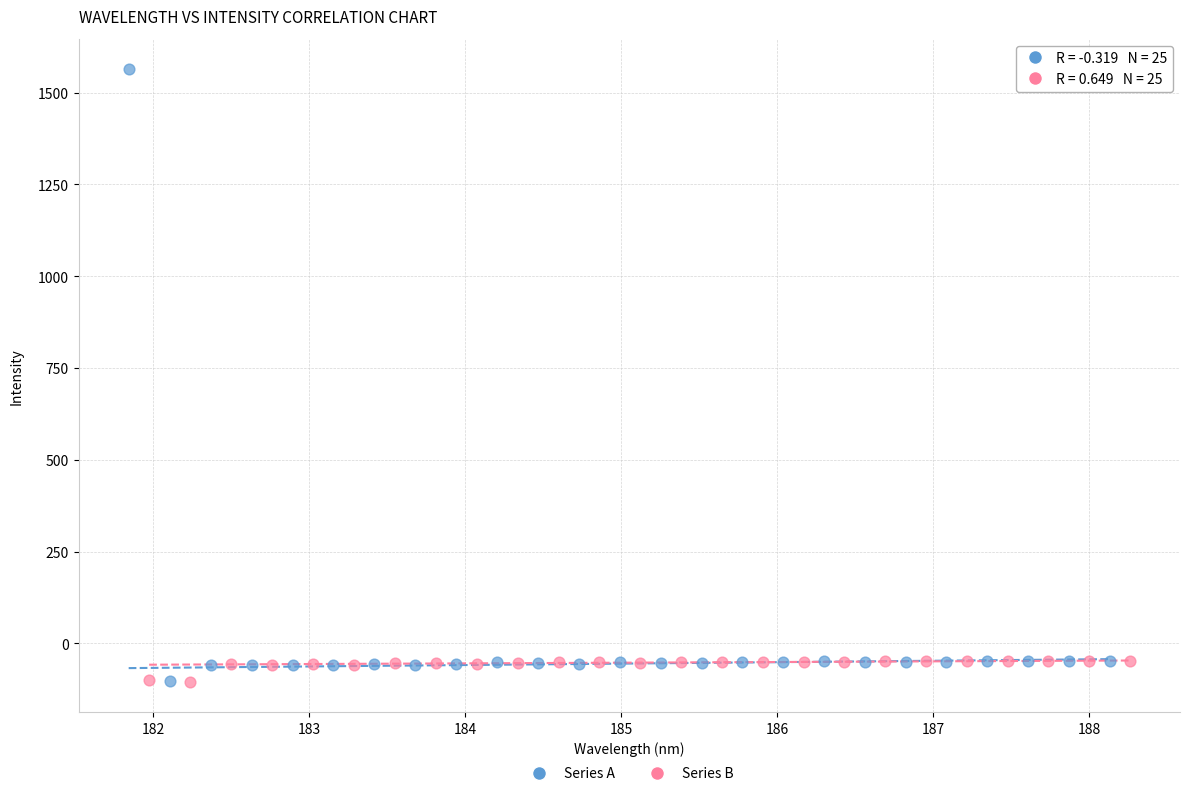

What are all the series names shown in the legend?

Series A, Series B